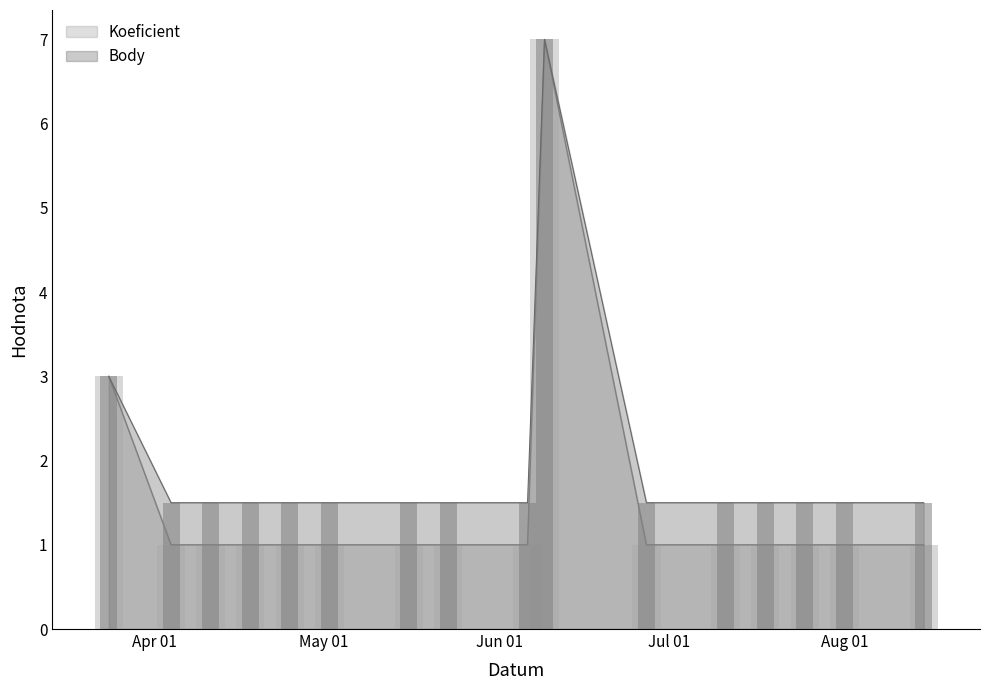

What is the label of the 8th bar from the left?

2018-05-23